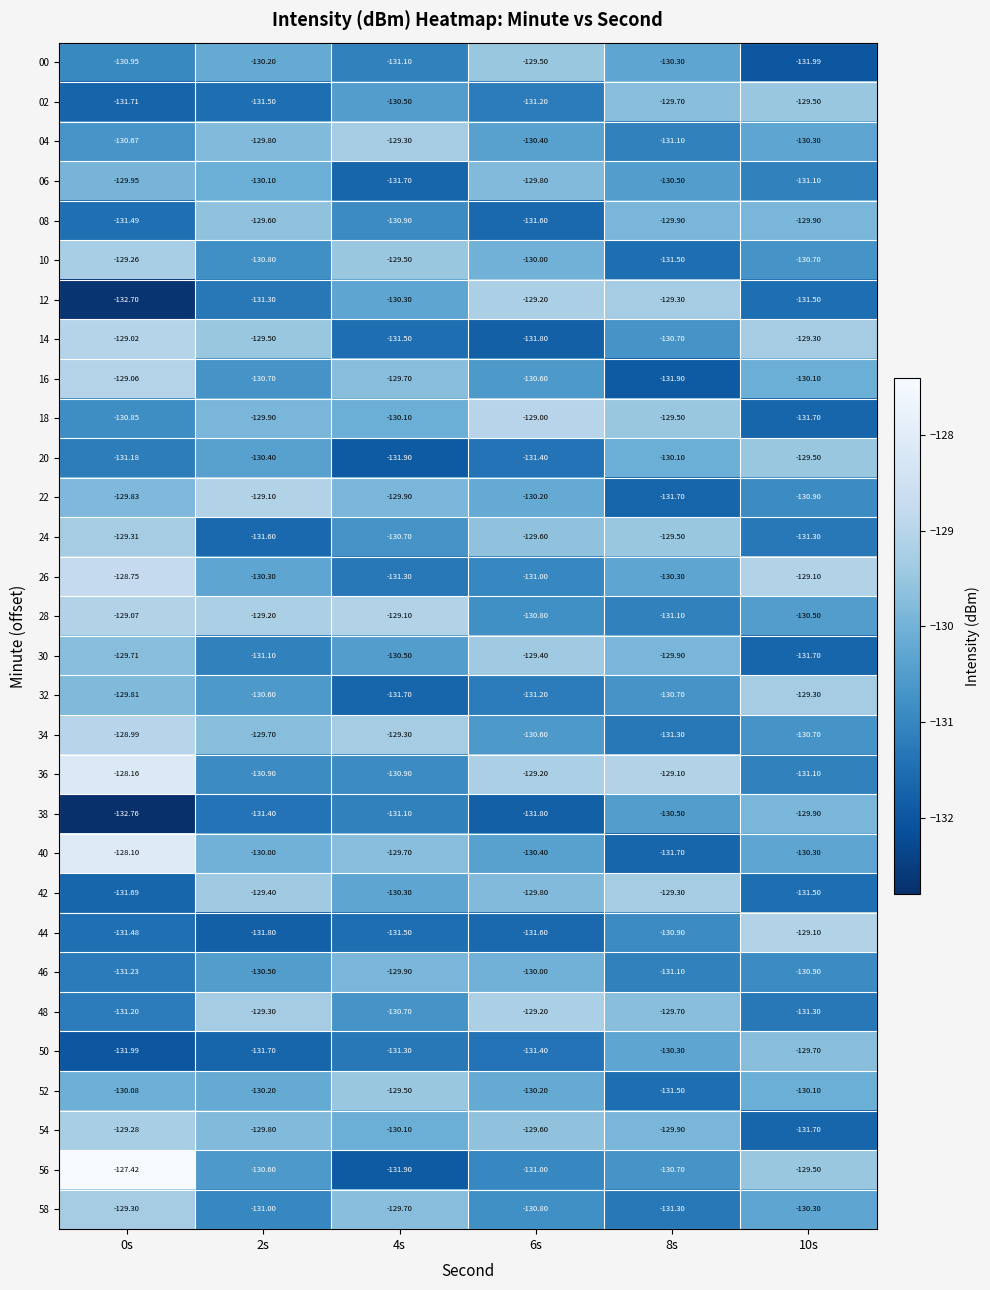

Is the value of 32 at 6s greater than the value of 04 at 6s?

No